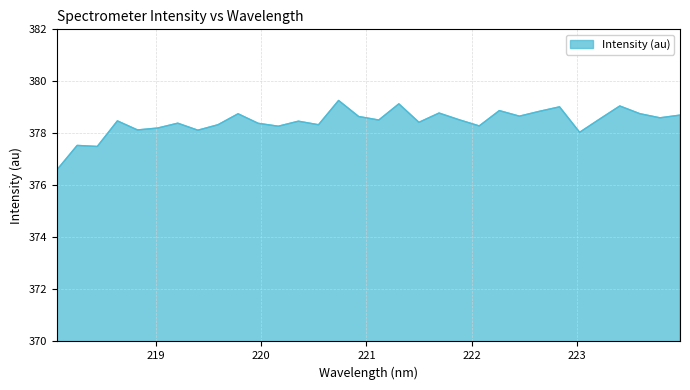

What is the maximum value shown in the chart?

379.3